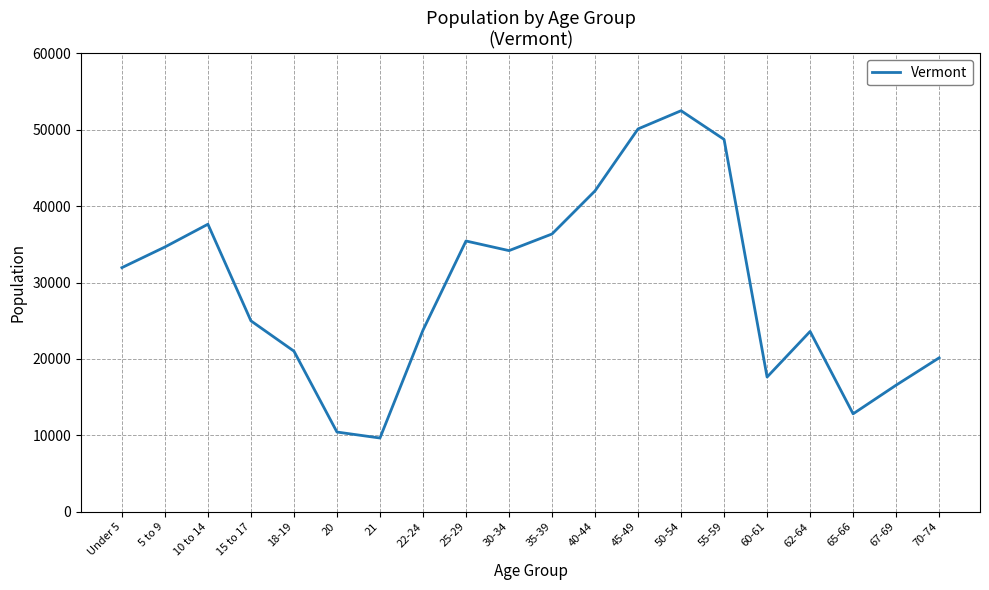

Which category has the highest value across all series?

50-54